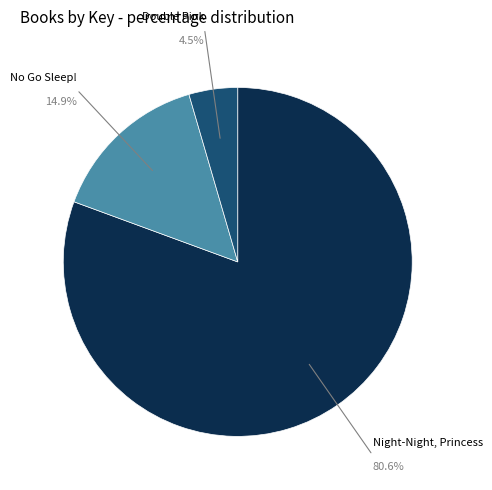

Is No Go Sleep! the majority of the pie?

No